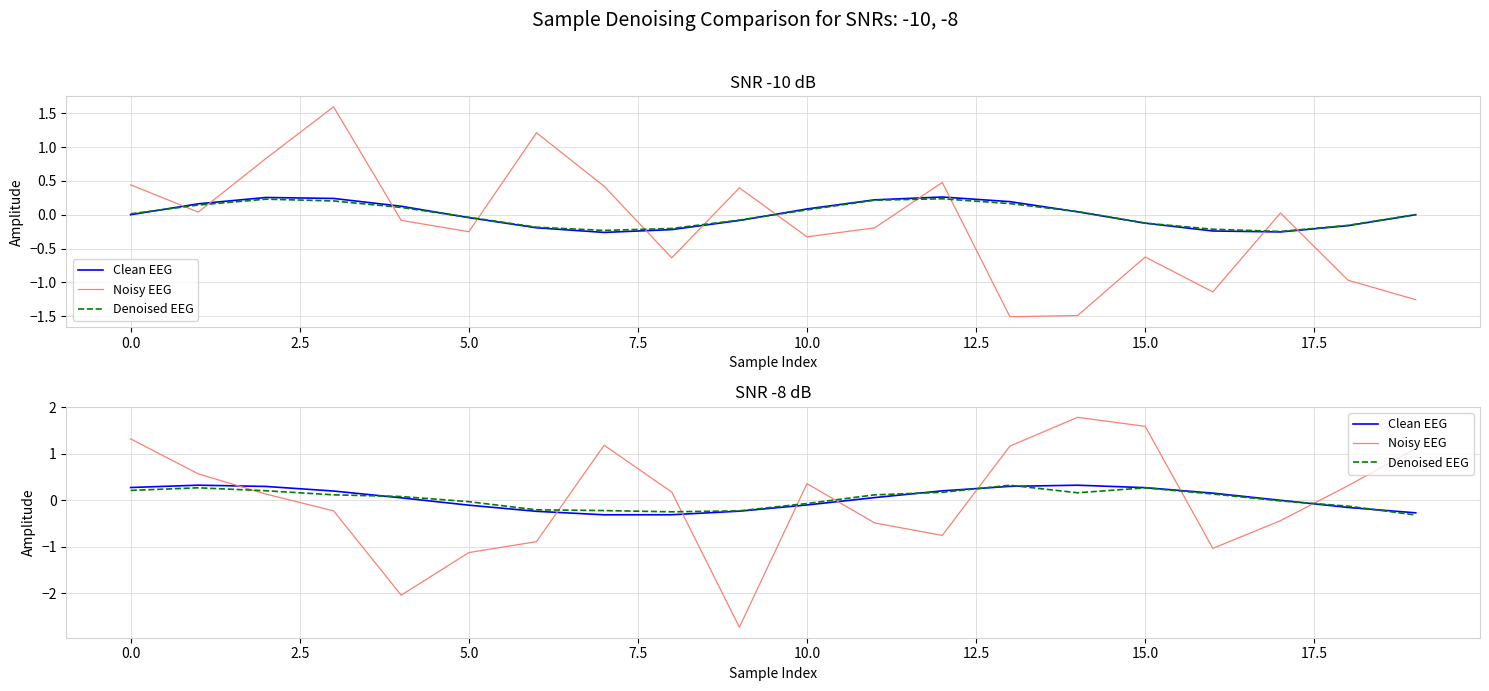

What is the difference between the highest and lowest values at 12.5?

0.7